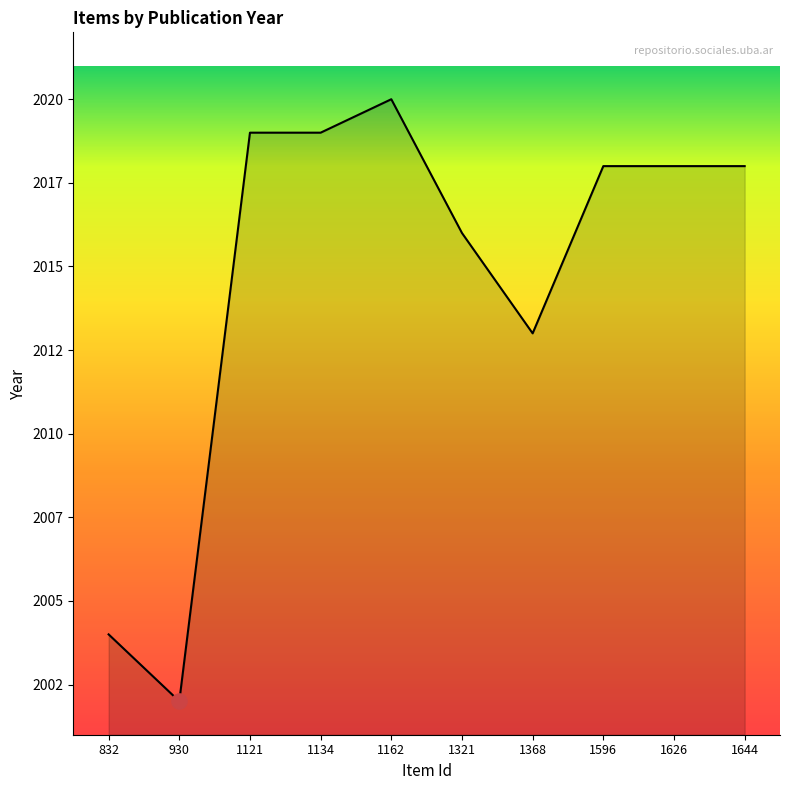

What is the change in value from 1368 to 1626?

+5